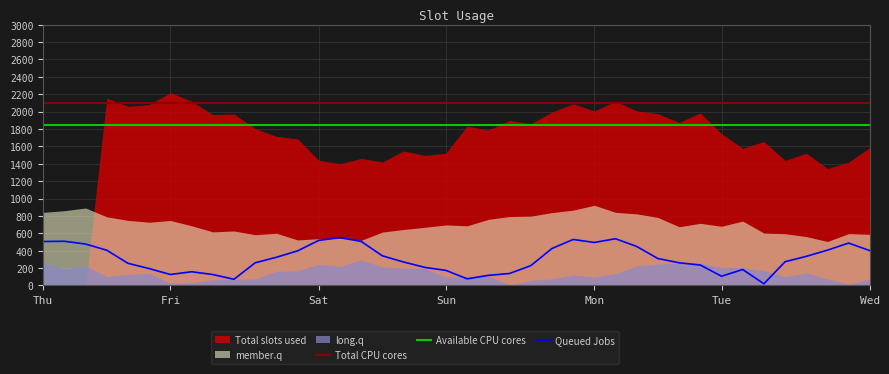

True or false: Available CPU cores and Queued Jobs cross at least once.

False